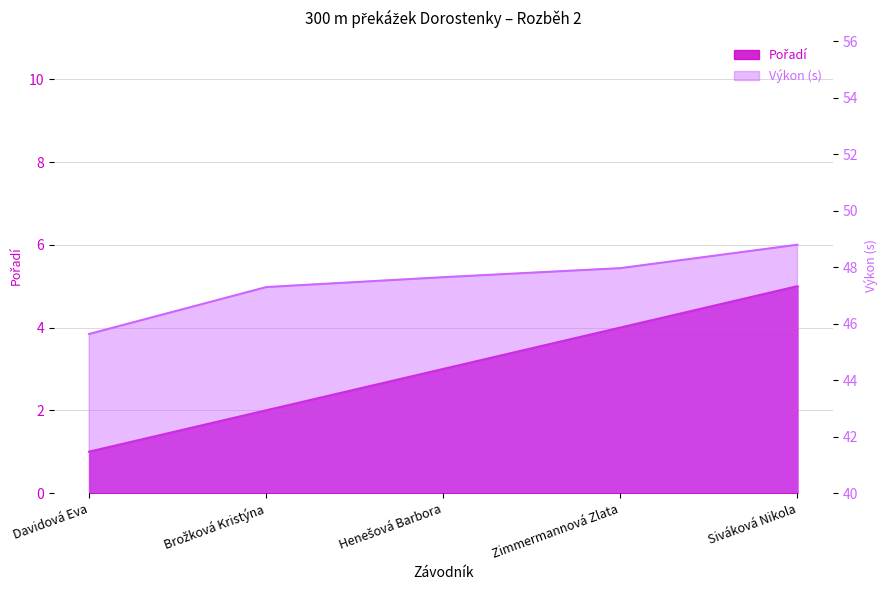

Where does the Pořadí series first go above 3?

Zimmermannová Zlata